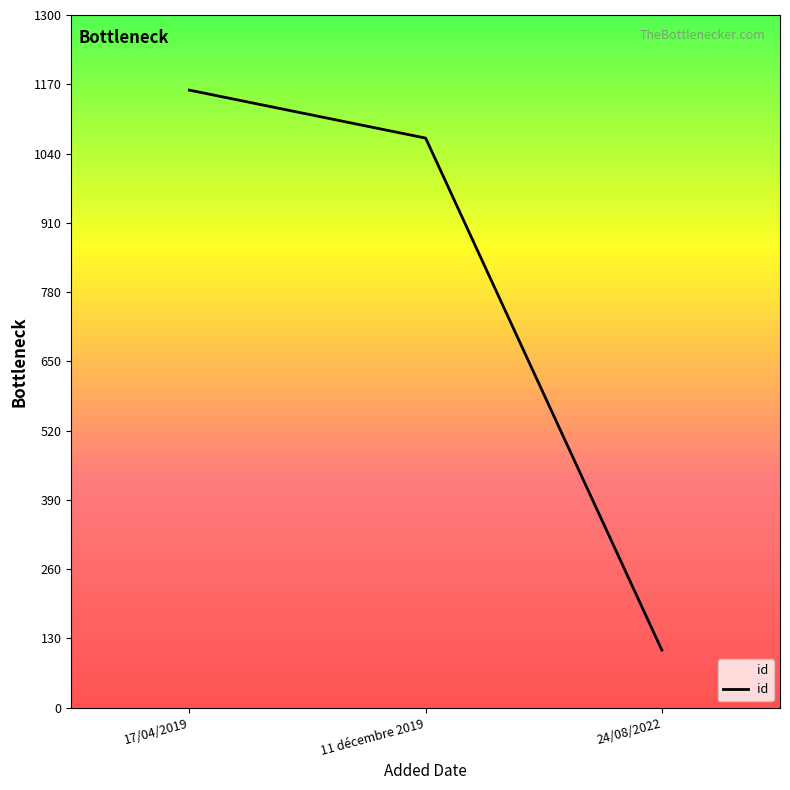

Where is the data nearest to the value 633?

11 décembre 2019